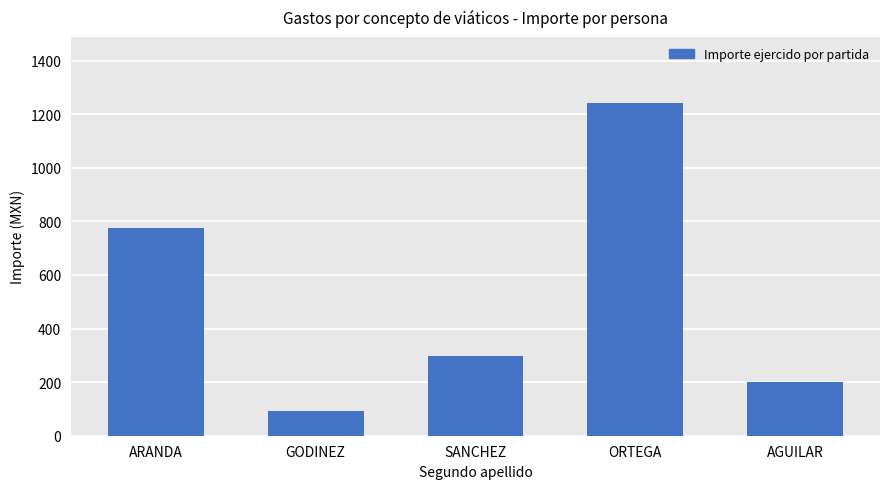

What is the difference between the maximum and minimum values?

1149